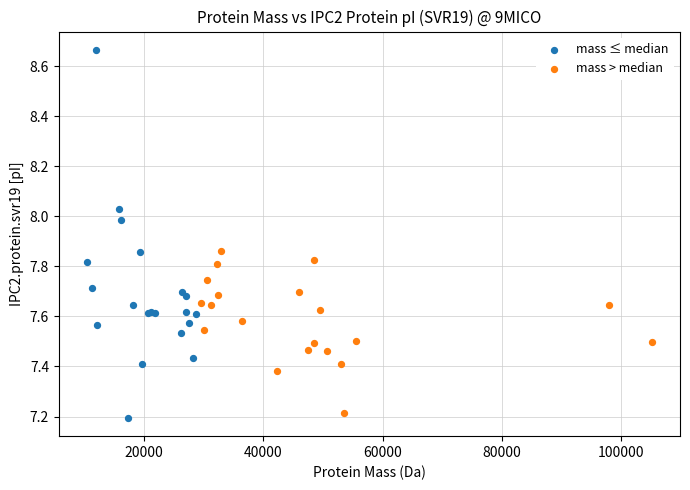

Which series contains the highest Y value?

mass ≤ median